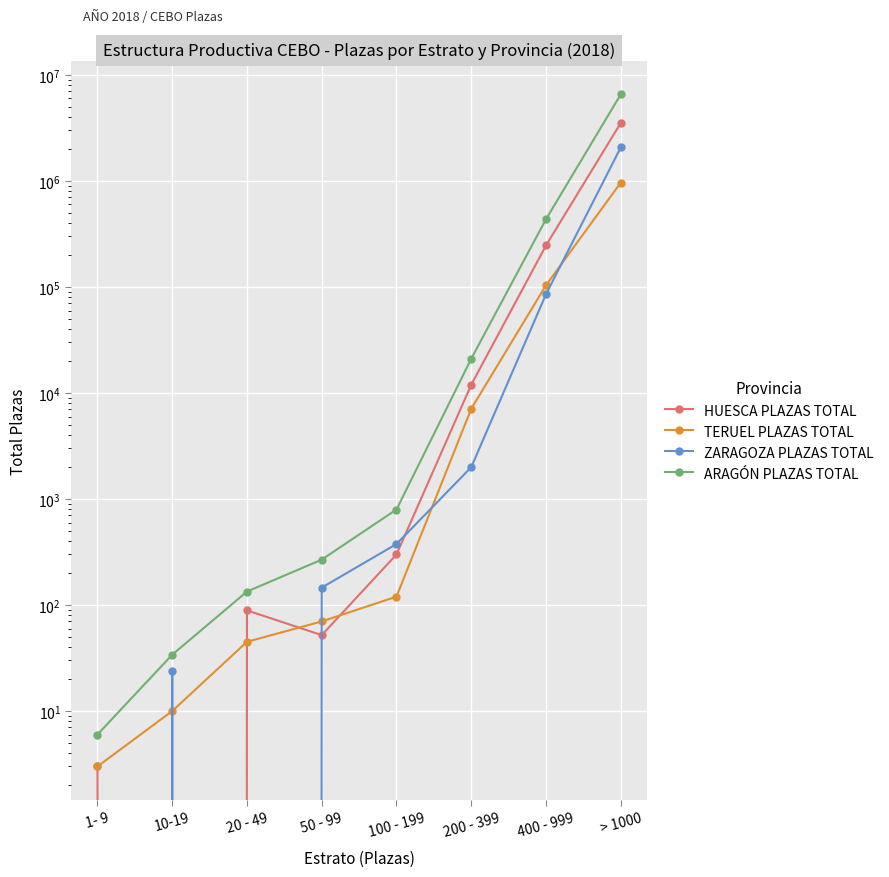

Which has a higher value, > 1000 or 10-19?

> 1000